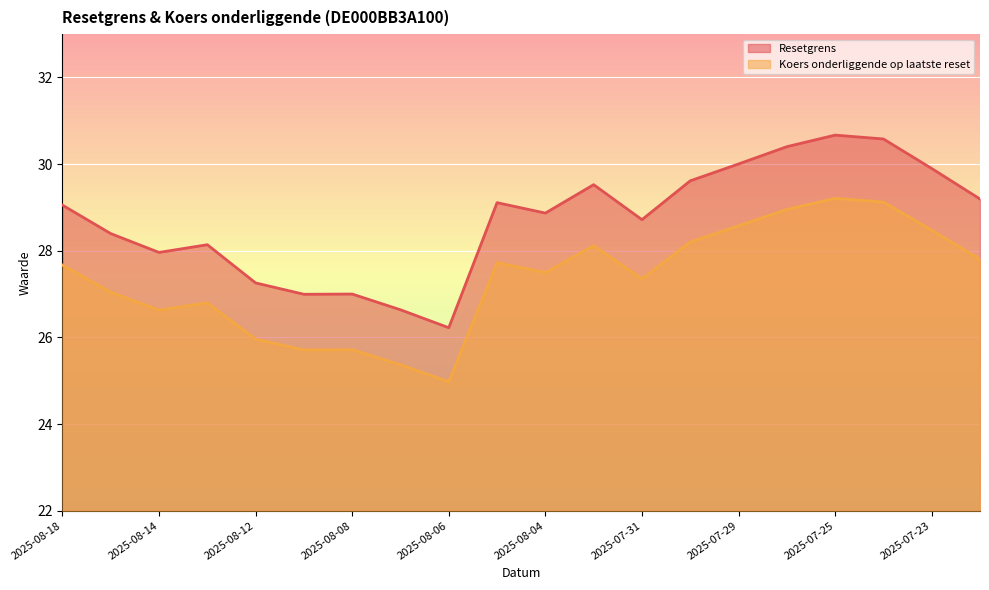

Which series has the widest spread of values?

Resetgrens